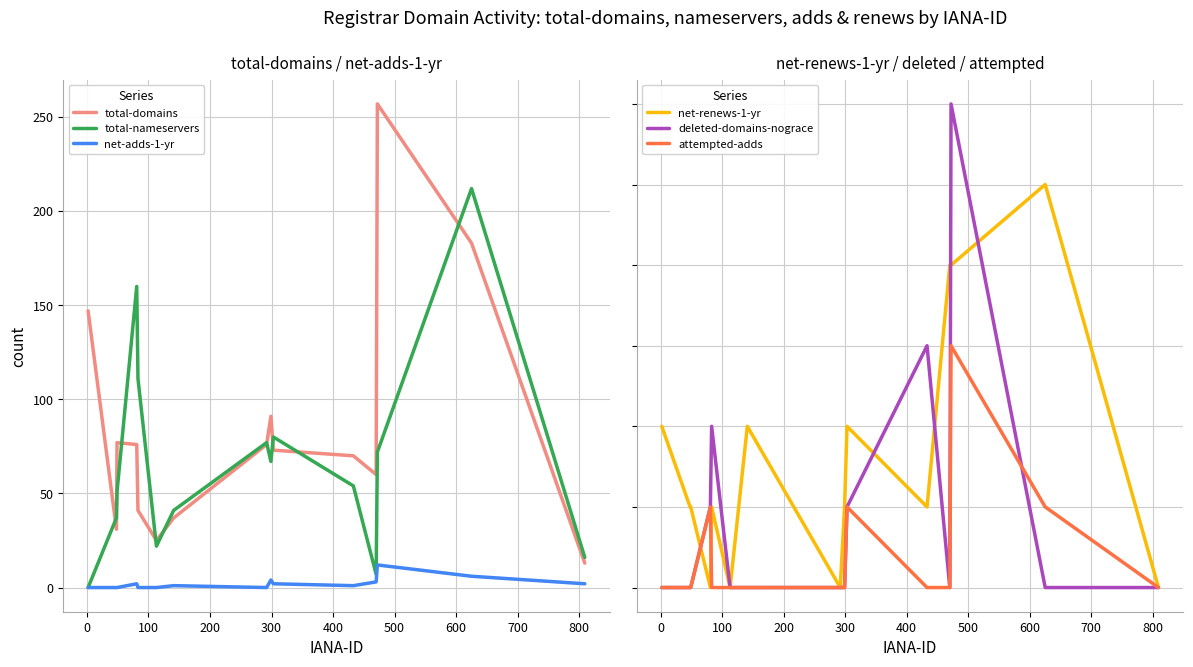

After their last crossing, which series has the higher values: net-renews-1-yr or total-nameservers?

total-nameservers